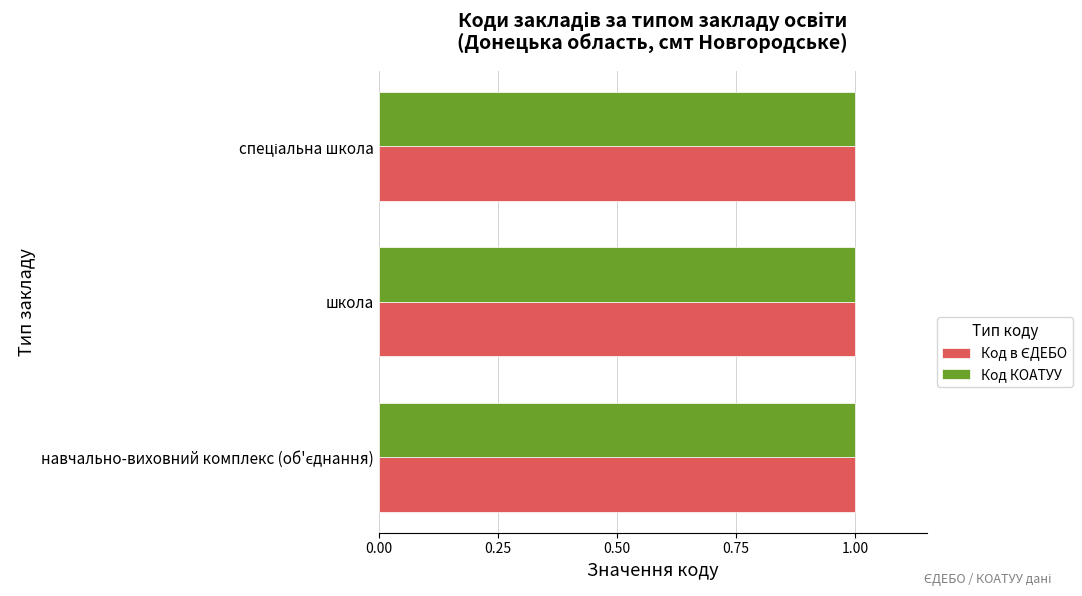

What is the maximum value for Код КОАТУУ?

1.0